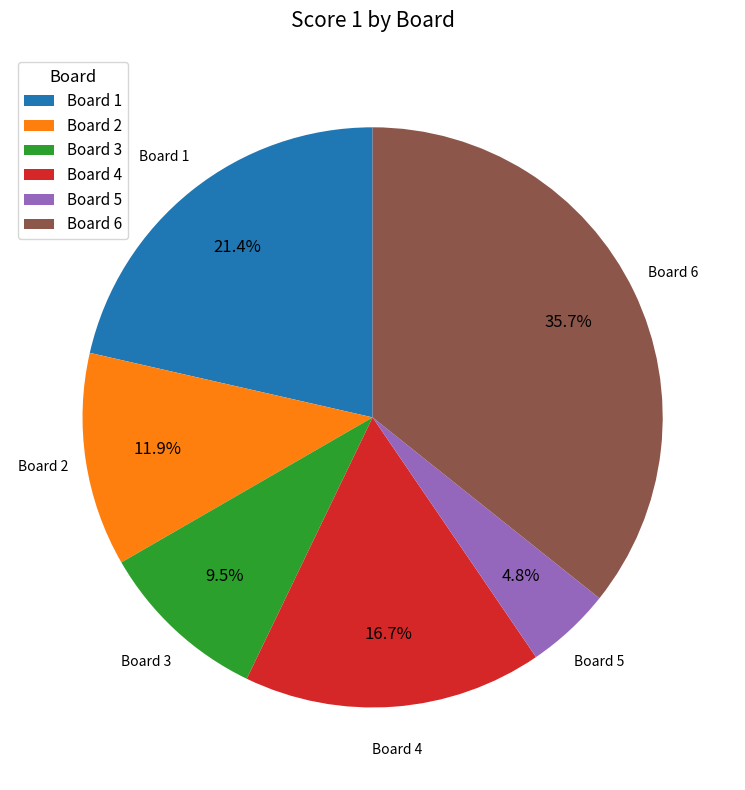

Is the sum of Board 2 and Board 1 greater than half?

No